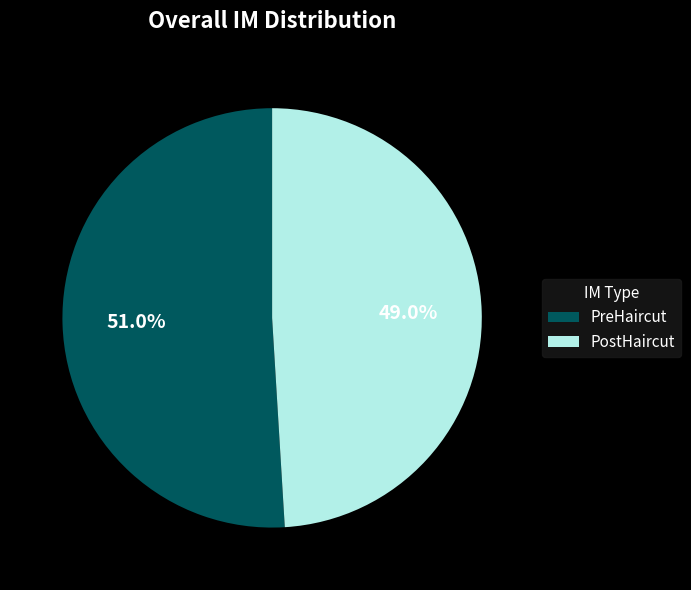

Which has a higher value, PreHaircut or PostHaircut?

PreHaircut